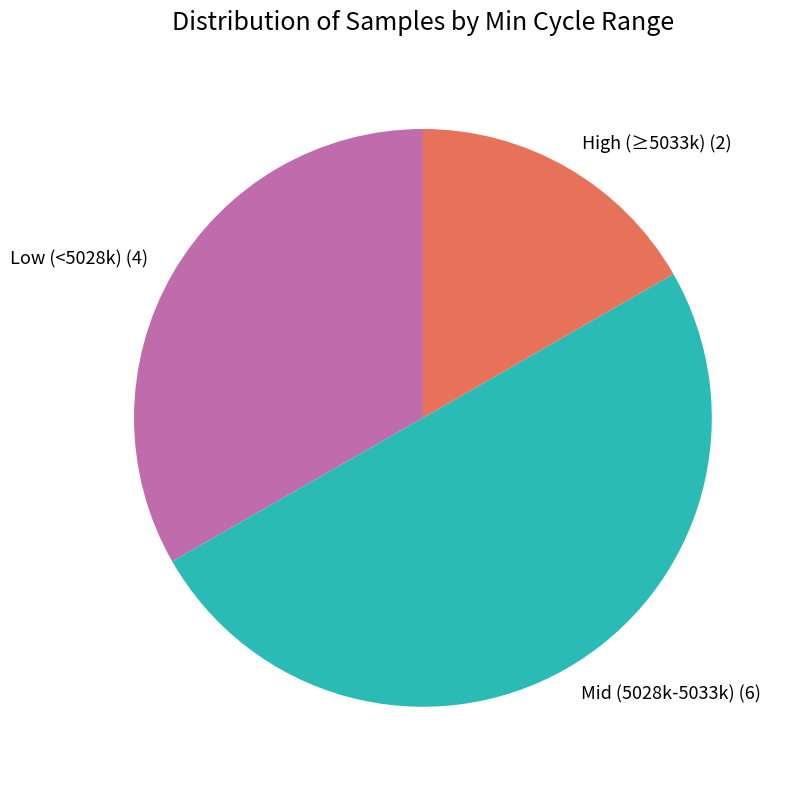

Combined, do High (≥5033k) (2) and Mid (5028k-5033k) (6) account for over 50%?

Yes